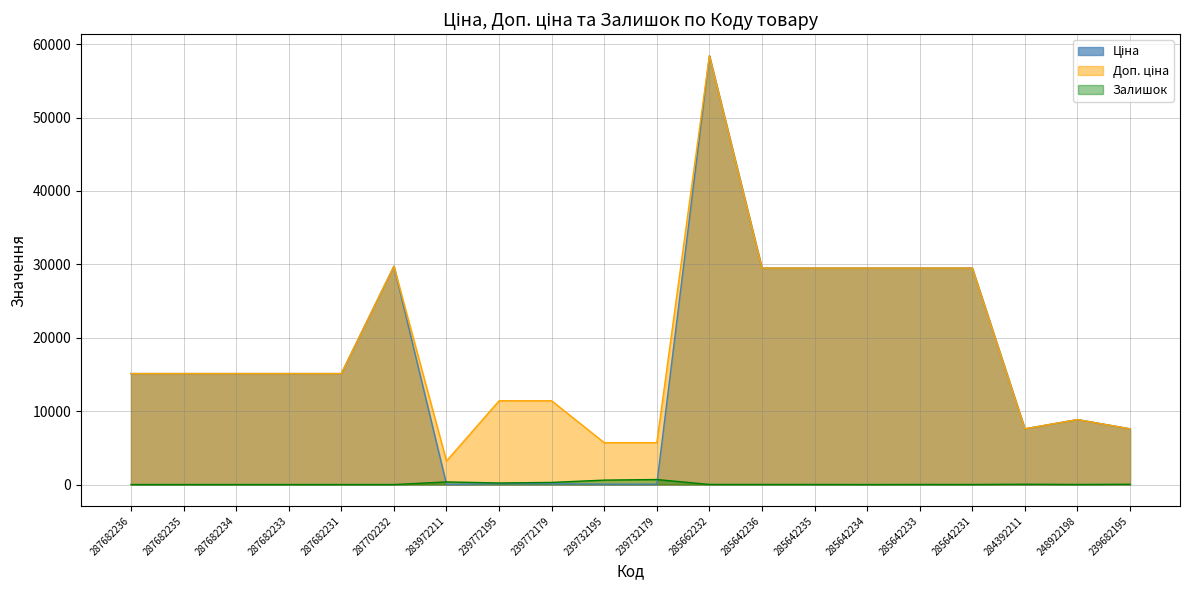

What are all the series names shown in the legend?

Ціна, Доп. ціна, Залишок